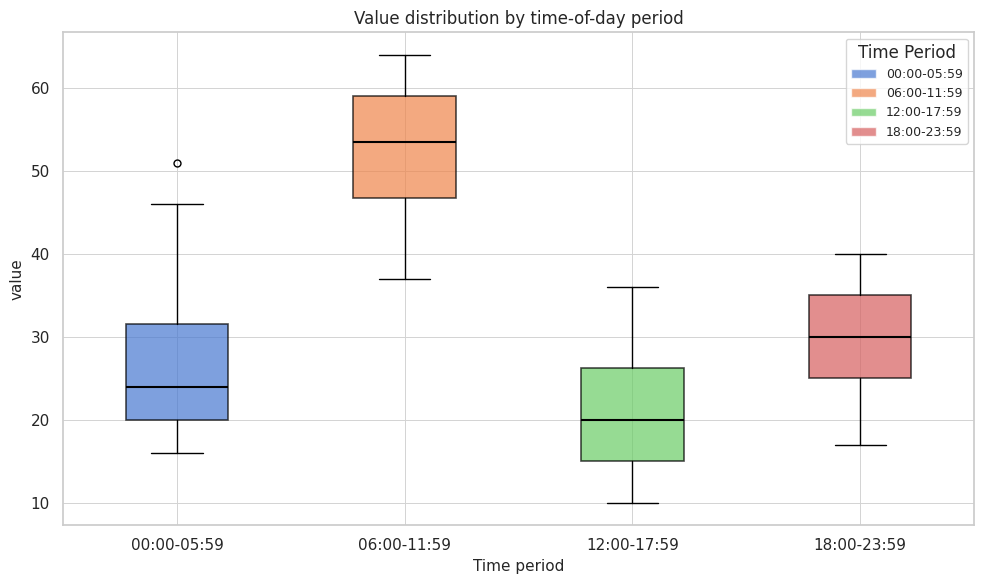

Reading left to right, transcribe this box plot: for each box, give where its median line is, the range the box spans, and where its two whiskers end, as read against the y-axis. The values are not printed on the chart, so give them approximately, as read against the axis.

00:00-05:59: median 24, box 20 to 32, whiskers 16 to 46
06:00-11:59: median 54, box 47 to 59, whiskers 37 to 64
12:00-17:59: median 20, box 15 to 26, whiskers 10 to 36
18:00-23:59: median 30, box 25 to 35, whiskers 17 to 40